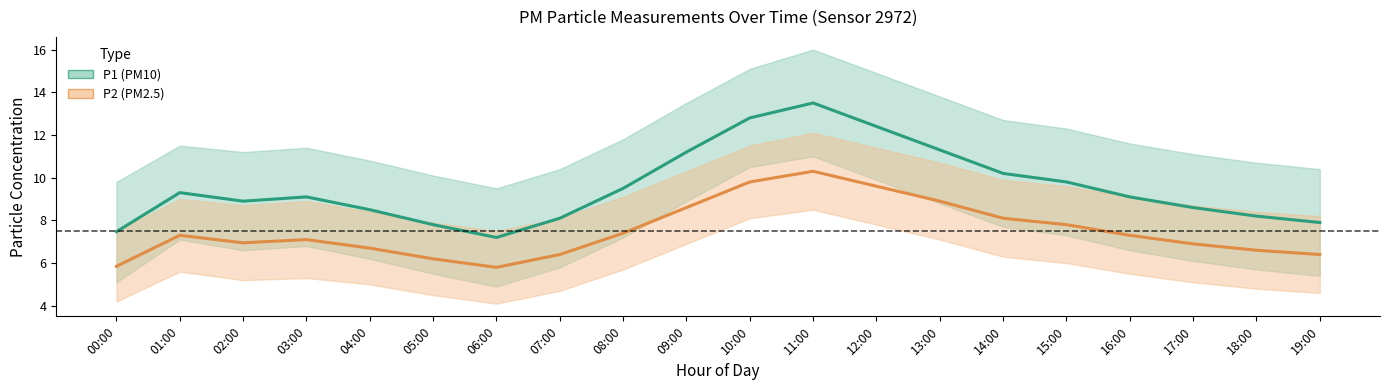

Reading left to right, extract all data points from this chart.

P1: 7.5	9.3	8.9	9.1	8.5	7.8	7.2	8.1	9.5	11.2	12.8	13.5	12.4	11.3	10.2	9.8	9.1	8.6	8.2	7.9
P2: 5.8	7.3	7.0	7.1	6.7	6.2	5.8	6.4	7.4	8.6	9.8	10.3	9.6	8.9	8.1	7.8	7.3	6.9	6.6	6.4